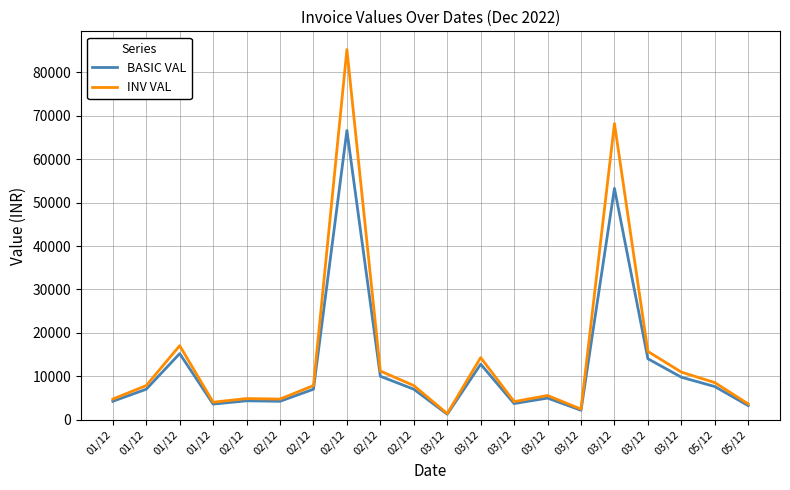

What is the highest value of the BASIC VAL series?

66605.0